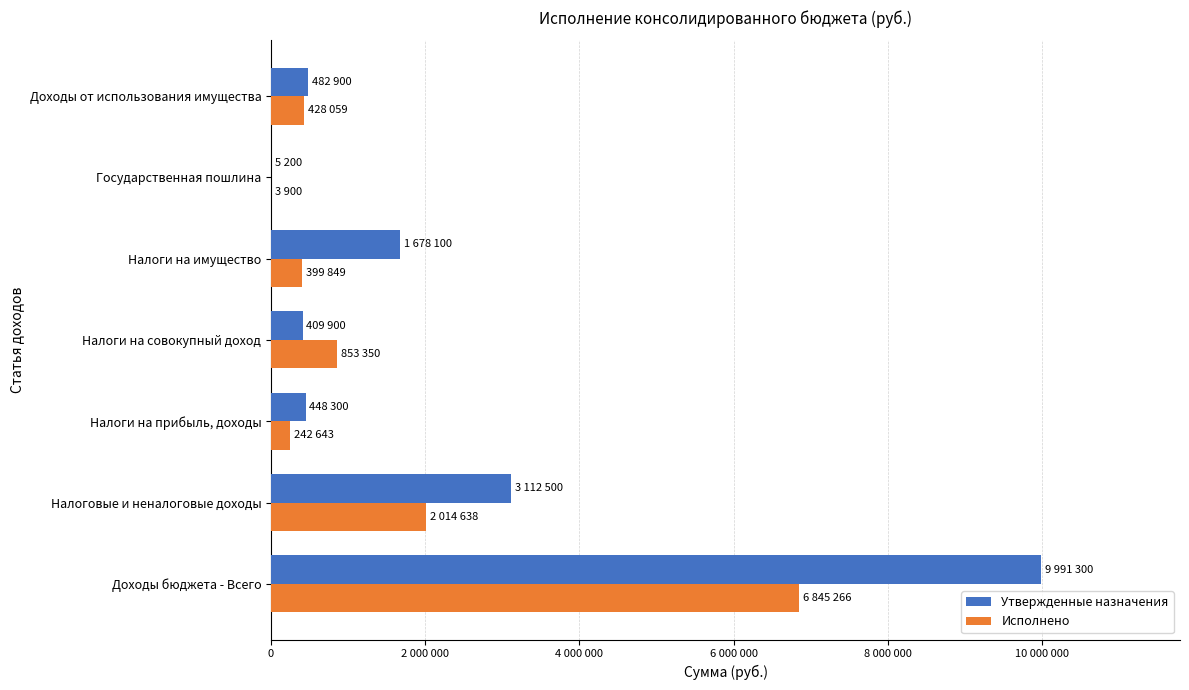

What is the average value of the Утвержденные назначения series?

2304028.6